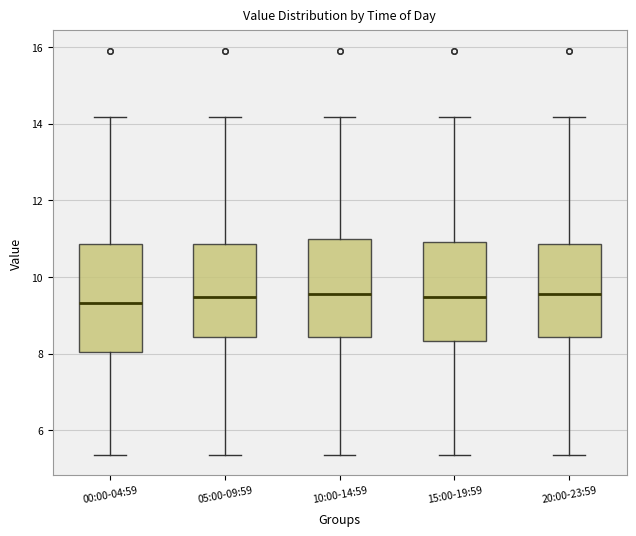

Where is the upper edge of the box for 05:00-09:59 on the y-axis? The values are not printed on the chart, so give them approximately, as read against the axis.

10.8